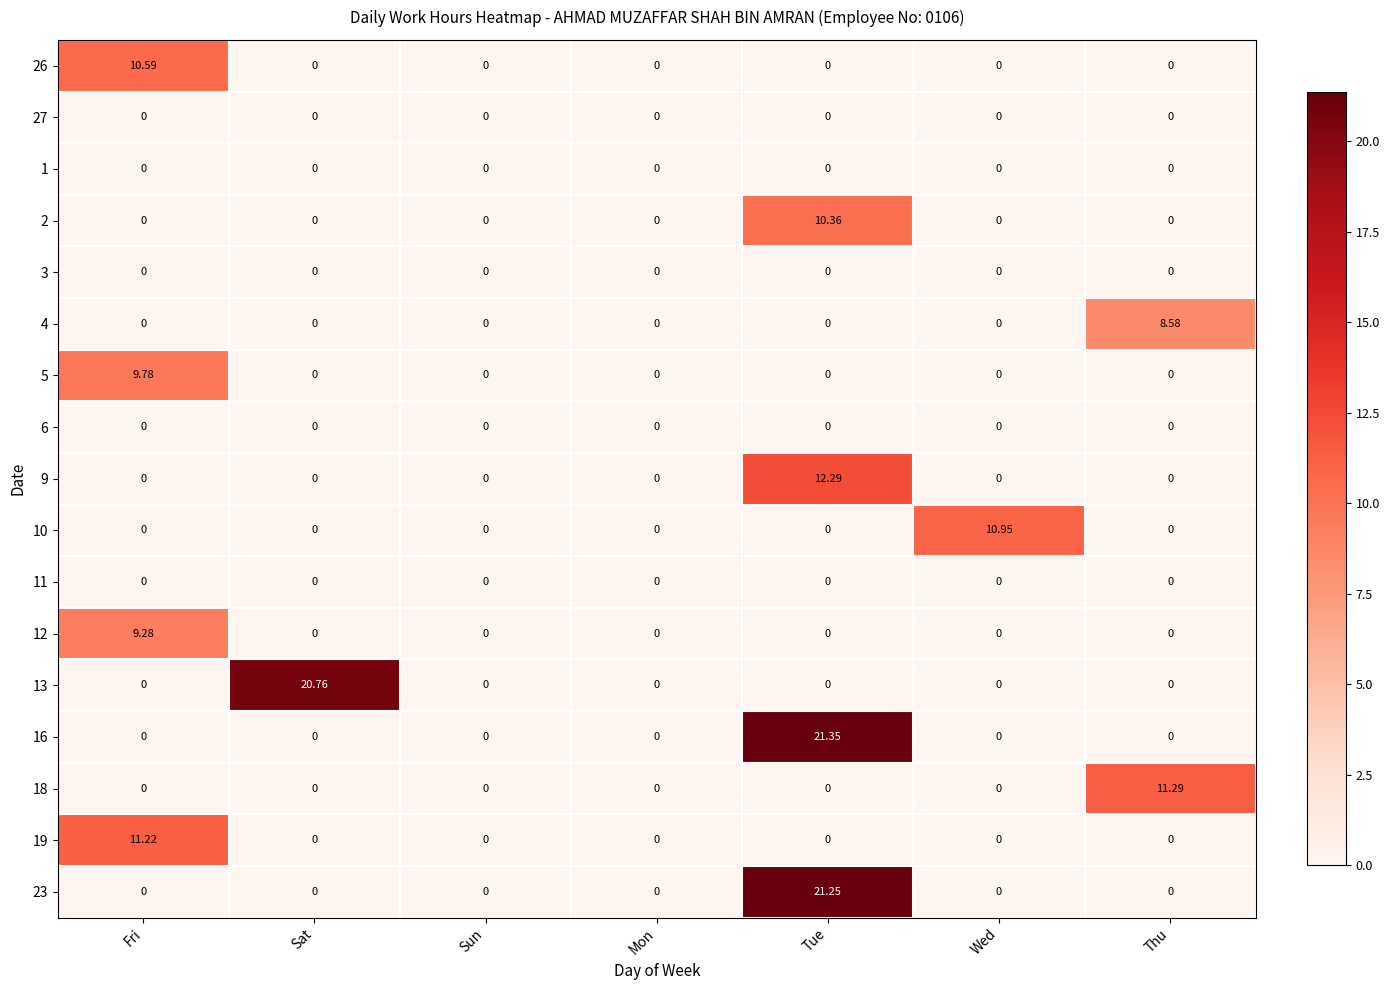

At which category is the sum across all series the highest?

Tue